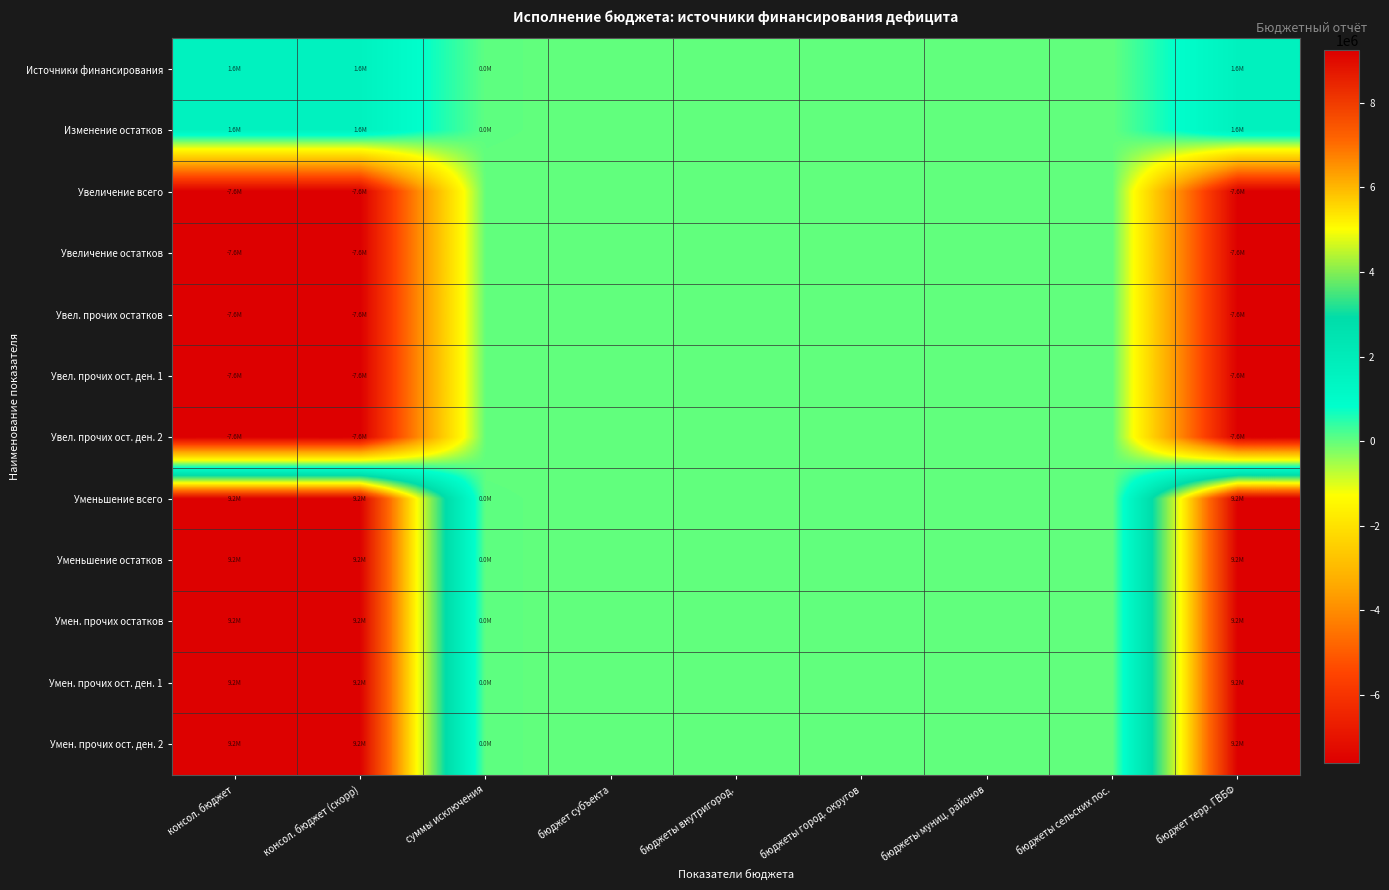

List the series in order of their peak value, highest first.

Уменьшение всего, Уменьшение остатков, Умен. прочих остатков, Умен. прочих ост. ден. 1, Умен. прочих ост. ден. 2, Источники финансирования, Изменение остатков, Увеличение всего, Увеличение остатков, Увел. прочих остатков, Увел. прочих ост. ден. 1, Увел. прочих ост. ден. 2